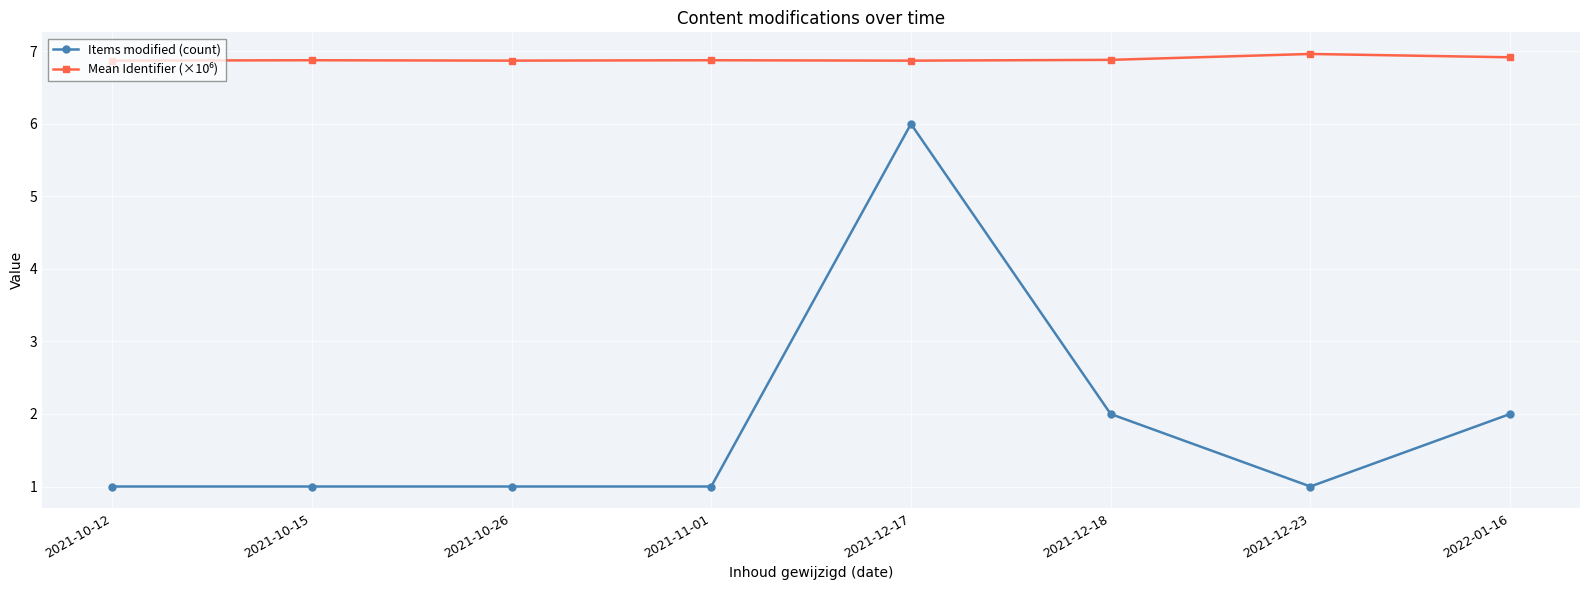

The value of Items modified (count) at 2021-10-12 is 0.4. True or false?

False